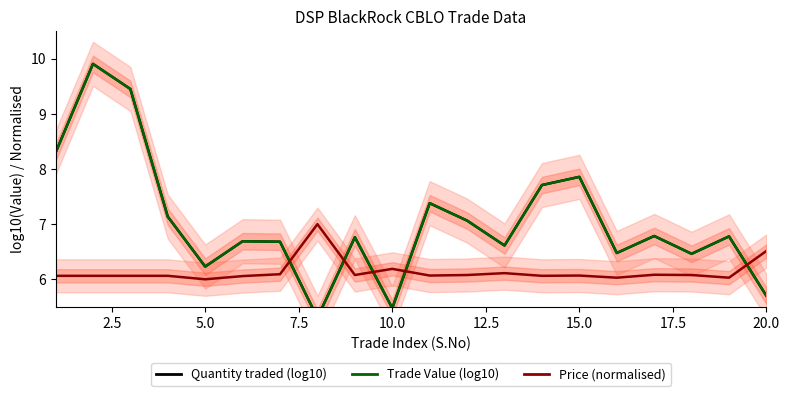

How many interior local peaks does the Quantity traded (log10) series have?

7